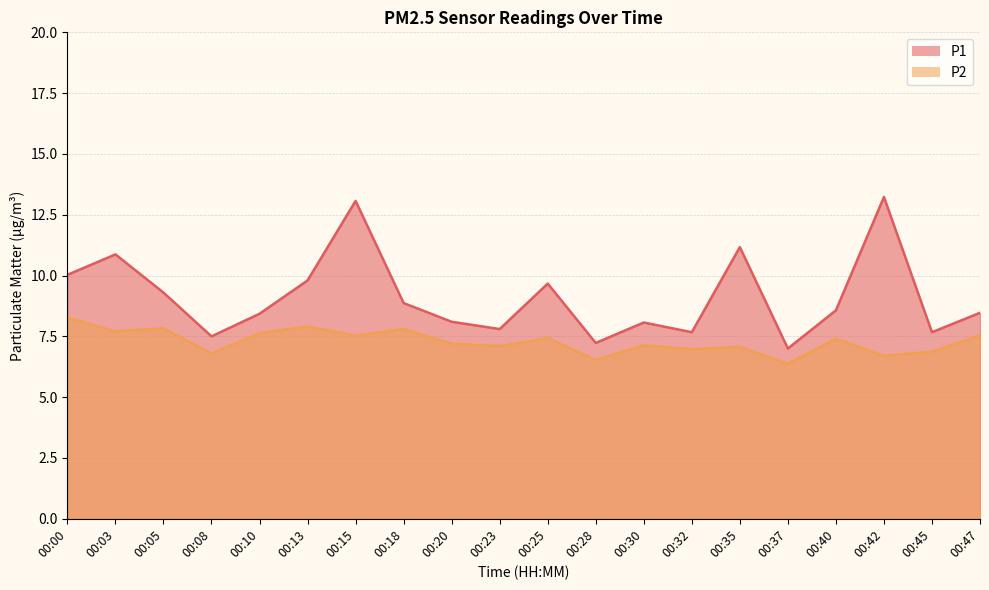

Reading left to right, extract all data points from this chart.

P1: 10.0	10.9	9.3	7.5	8.4	9.8	13.1	8.9	8.1	7.8	9.7	7.2	8.1	7.7	11.2	7.0	8.6	13.2	7.7	8.5
P2: 8.3	7.7	7.8	6.8	7.6	7.9	7.5	7.8	7.2	7.1	7.4	6.5	7.1	7.0	7.1	6.4	7.4	6.7	6.9	7.5